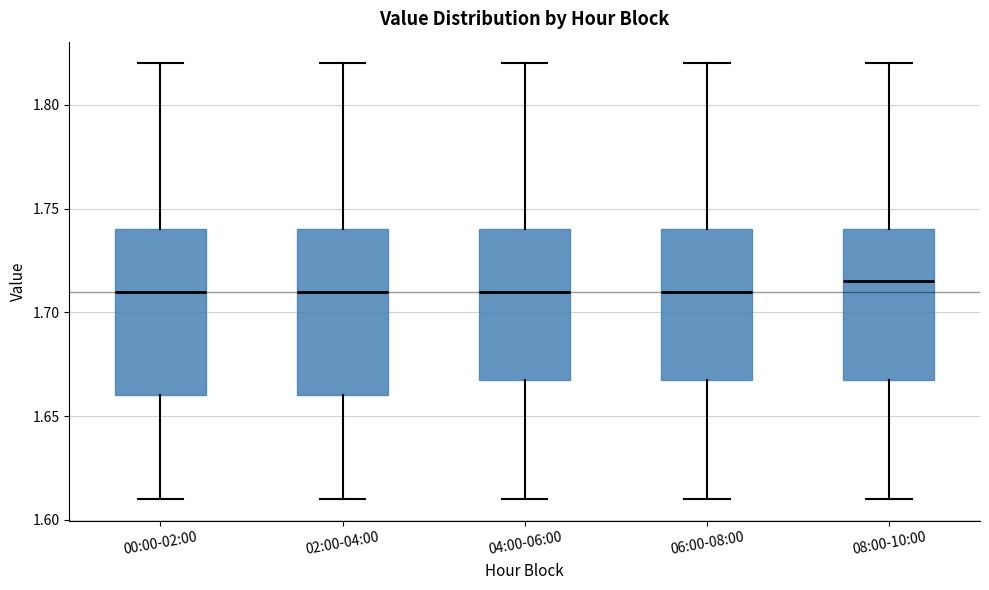

Reading left to right, read every box against the y-axis: the position of its median line, the range the box covers, and the ends of its whiskers. The values are not printed on the chart, so give them approximately, as read against the axis.

00:00-02:00: median 1.710, box 1.660 to 1.740, whiskers 1.610 to 1.820
02:00-04:00: median 1.710, box 1.660 to 1.740, whiskers 1.610 to 1.820
04:00-06:00: median 1.710, box 1.670 to 1.740, whiskers 1.610 to 1.820
06:00-08:00: median 1.710, box 1.670 to 1.740, whiskers 1.610 to 1.820
08:00-10:00: median 1.715, box 1.670 to 1.740, whiskers 1.610 to 1.820